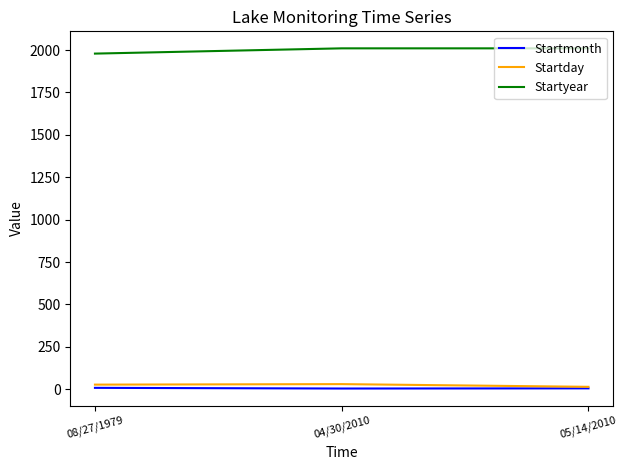

The Startmonth series shows 4 at 04/30/2010. True or false?

True